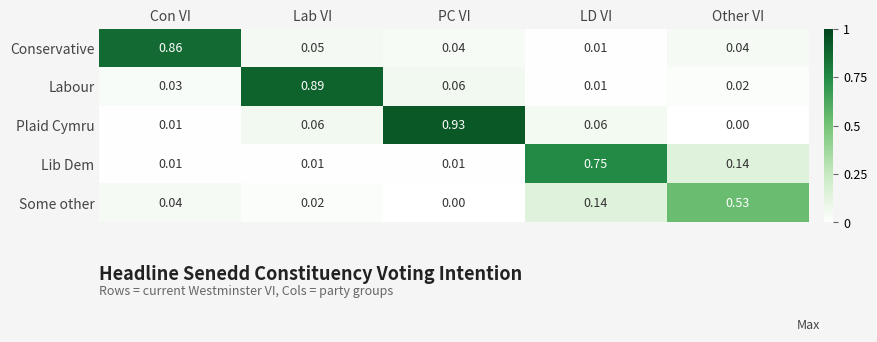

Rank the series at Other VI from lowest to highest value.

Plaid Cymru, Labour, Conservative, Lib Dem, Some other